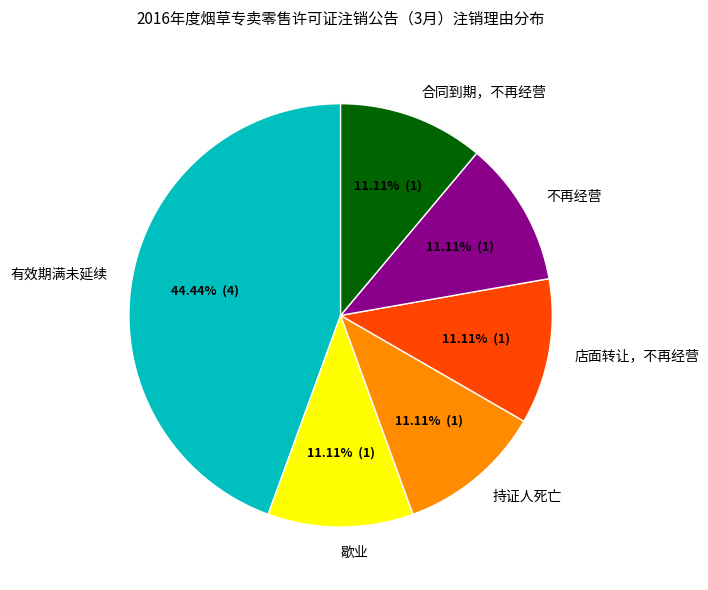

Which has a higher value, 有效期满未延续 or 歇业?

有效期满未延续